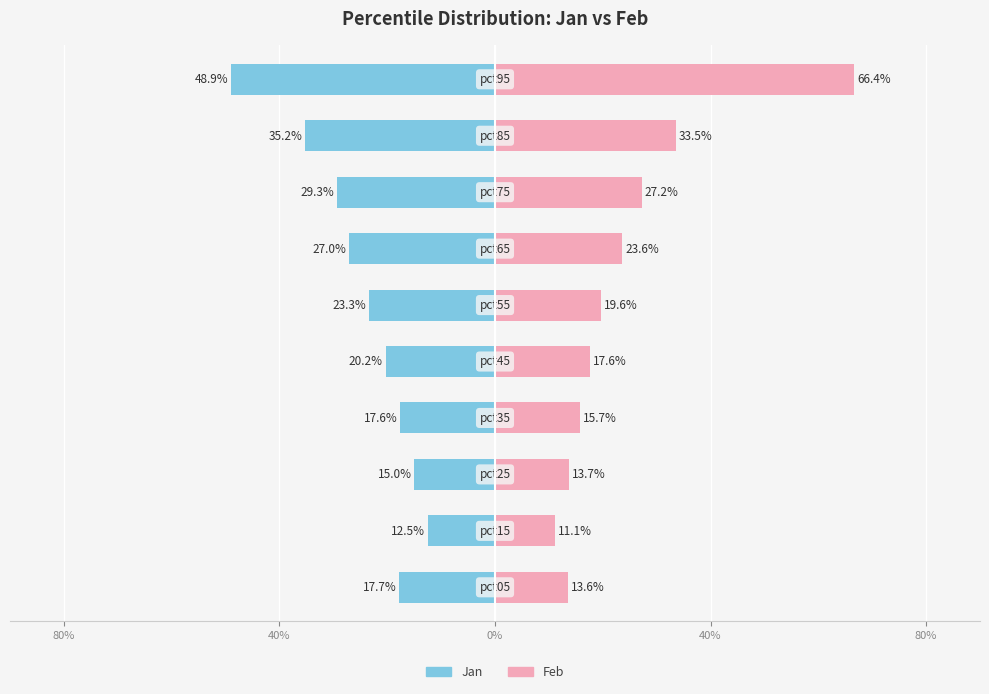

How many categories are shown in the chart?

10